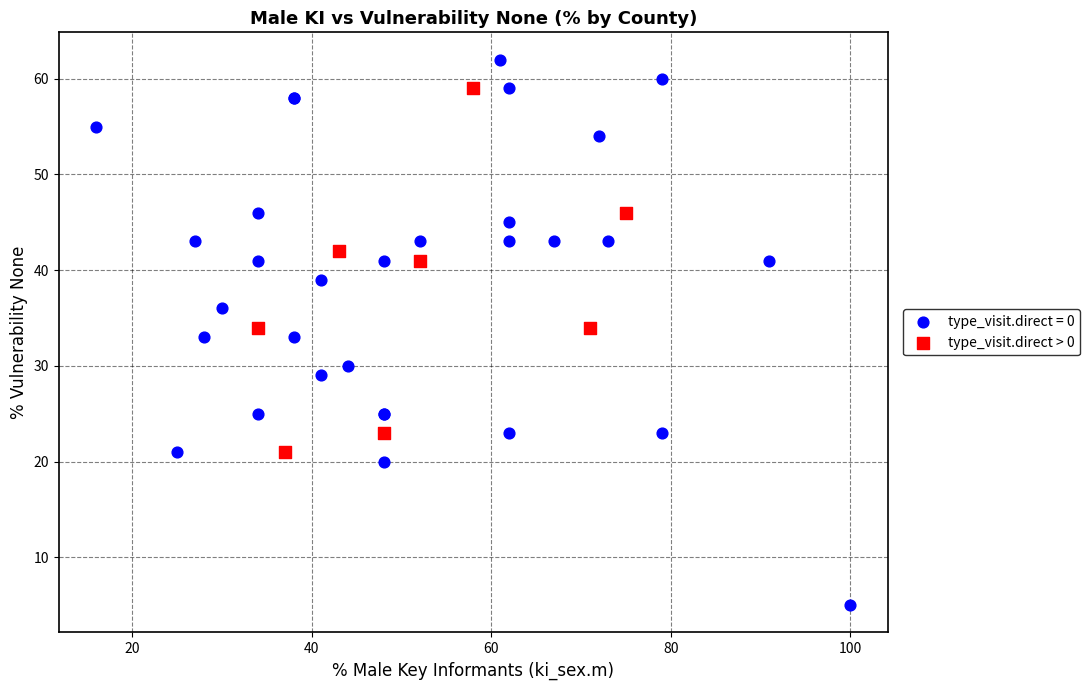

Which series reaches the minimum Y coordinate?

type_visit.direct = 0